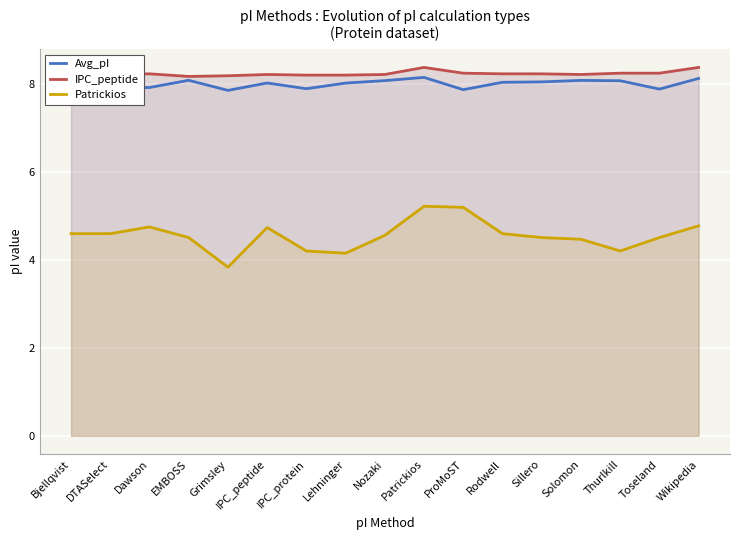

How many series are shown in this chart?

3